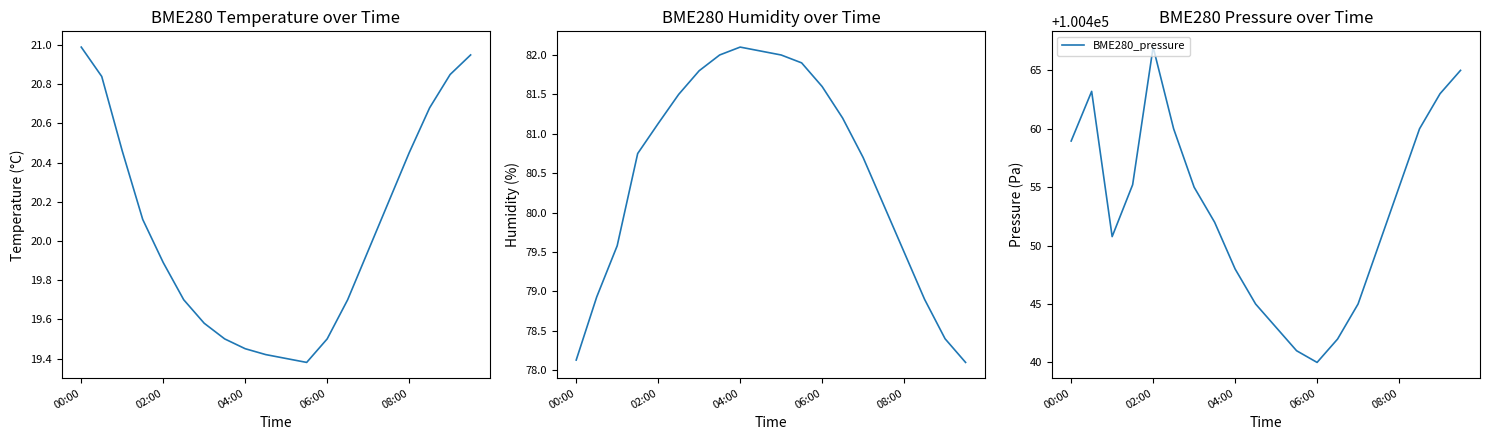

How many lines are shown in the chart?

3